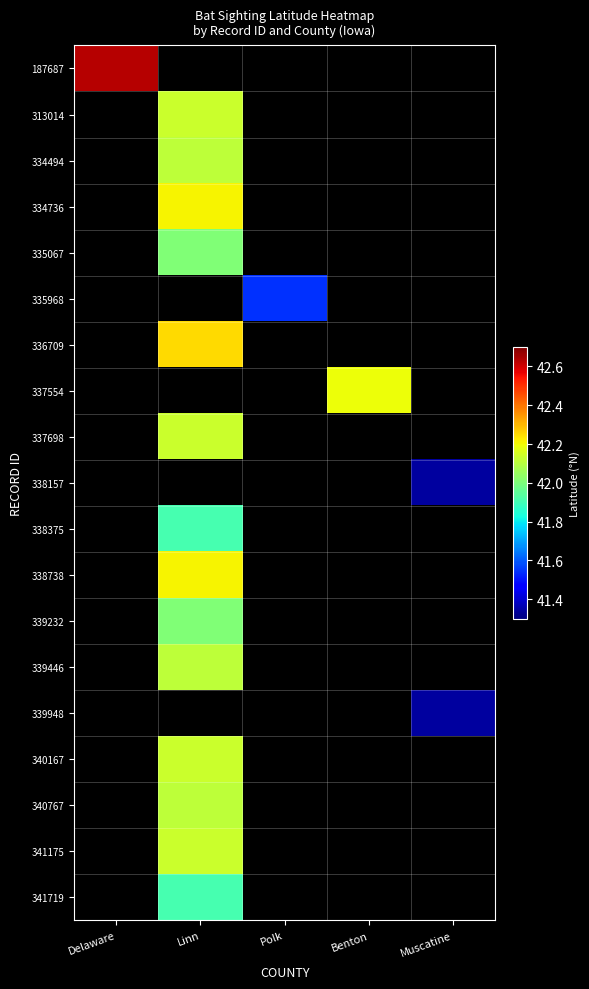

At which category is the sum across all series the highest?

Linn